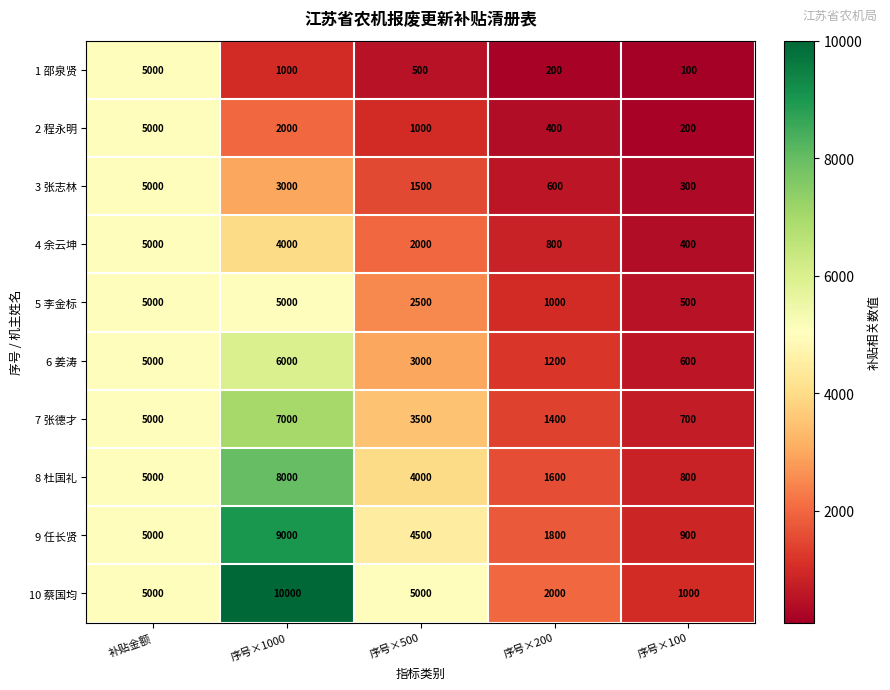

What is the total value across all series at 序号×1000?

55000